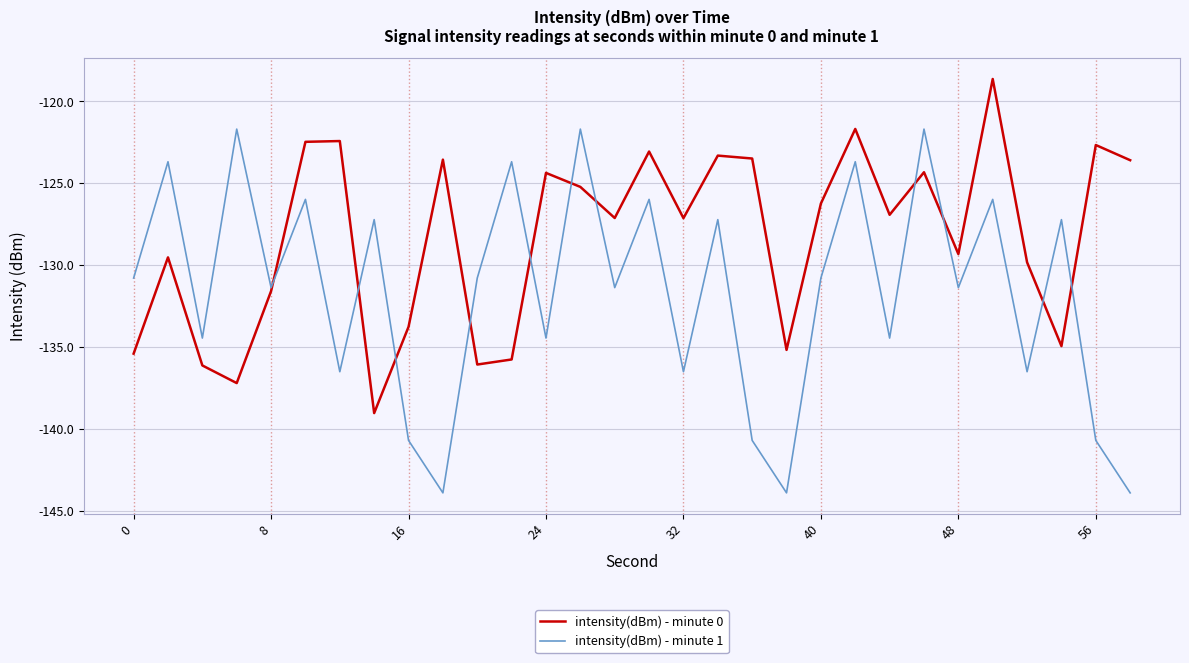

Which series has the largest range (max minus min)?

intensity(dBm) - minute 1